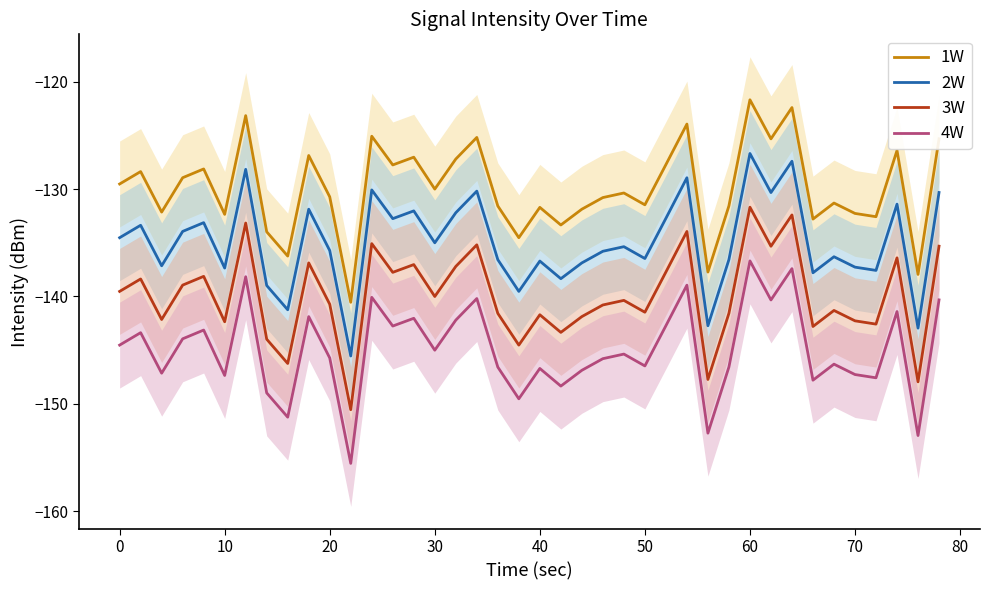

True or false: 3W and 2W intersect in this chart.

False